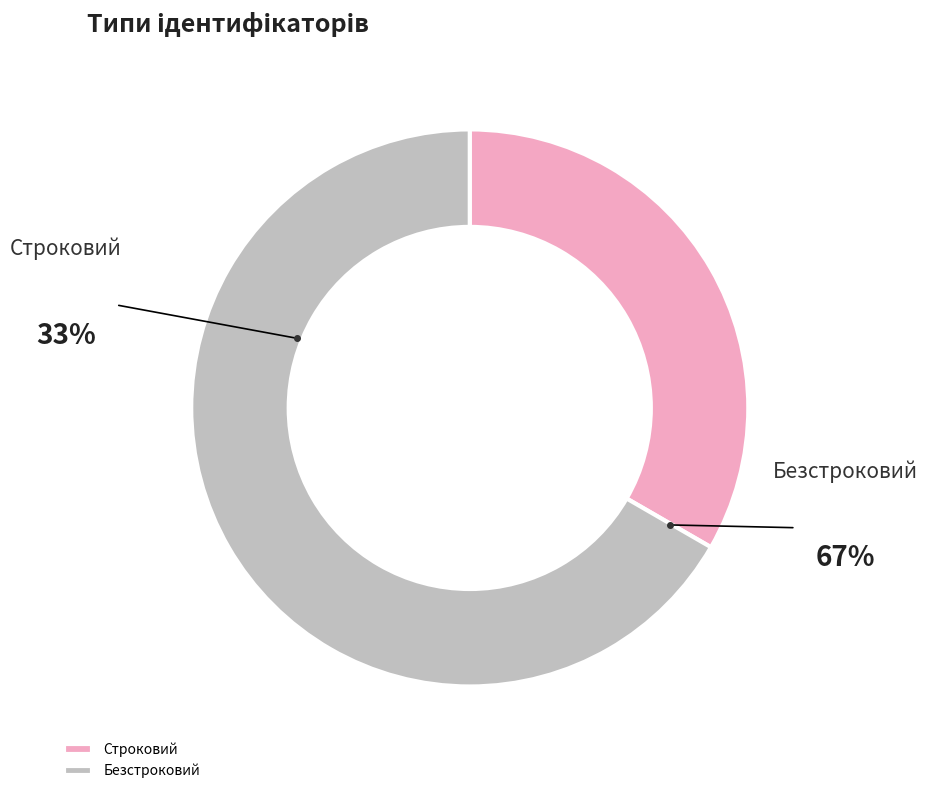

To the nearest percent, what is the combined percentage of Строковий and Безстроковий?

100%